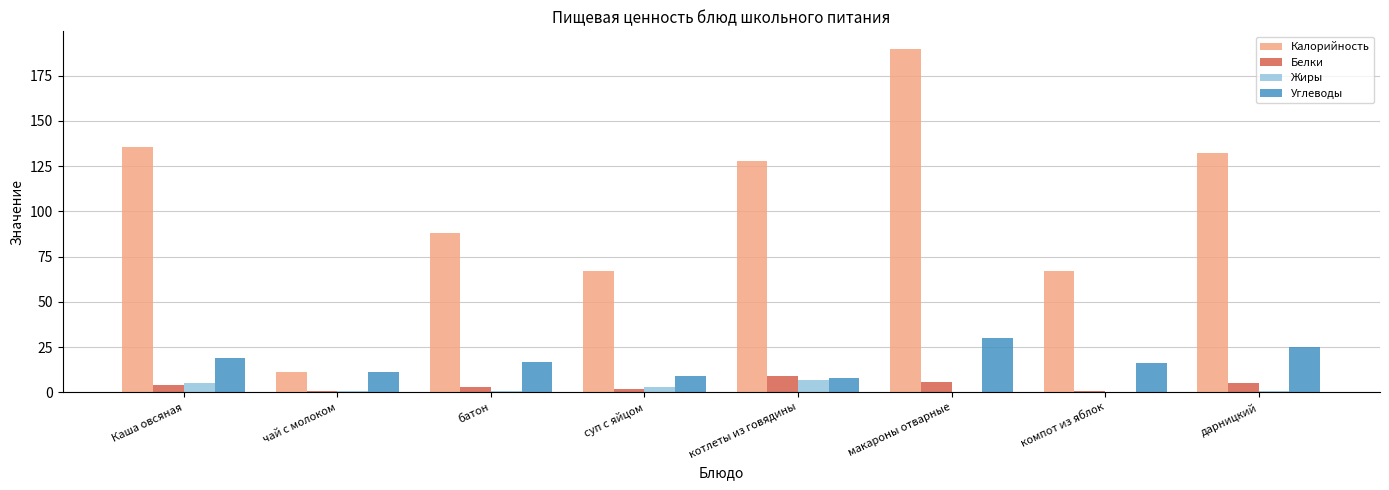

How many data points does each series have?

8